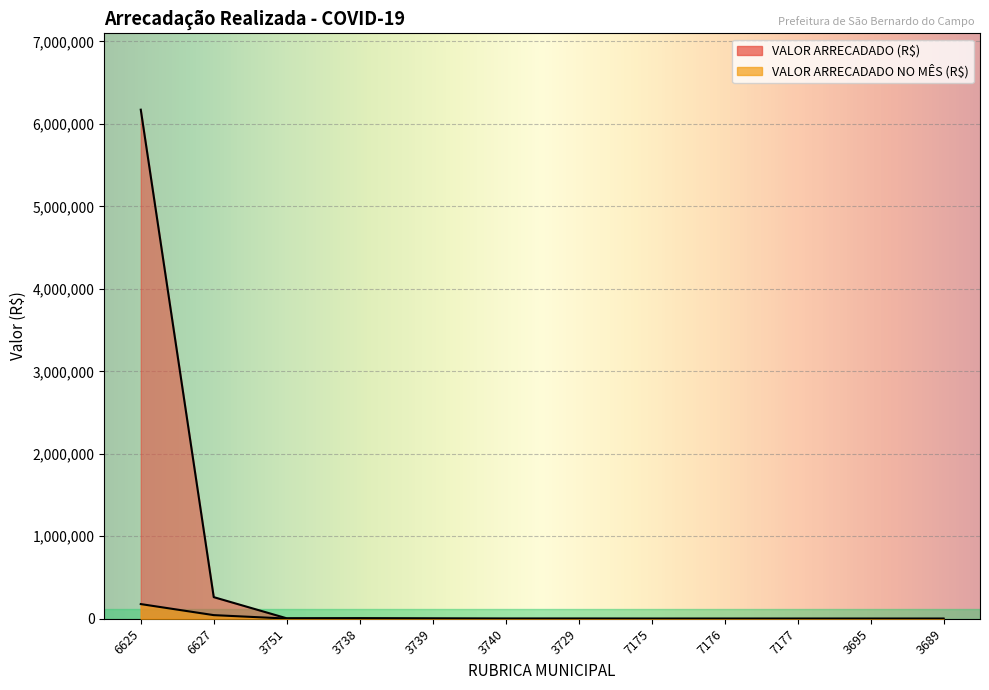

What is the label of the 4th point from the left?

3738